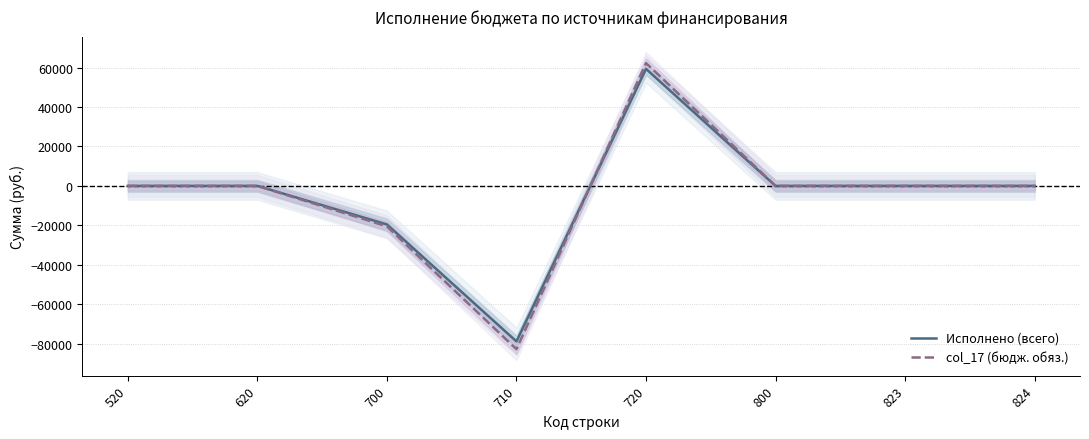

True or false: col_17 (бюдж. обяз.) has more than 1 interior local peaks.

False